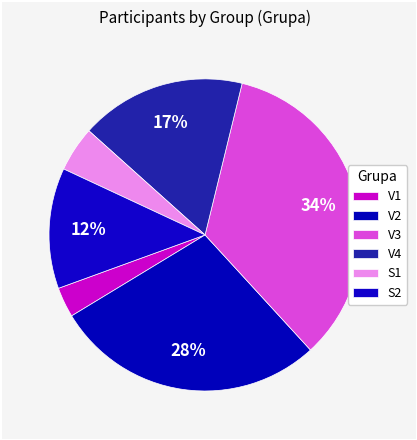

Count the number of slices in the pie.

6